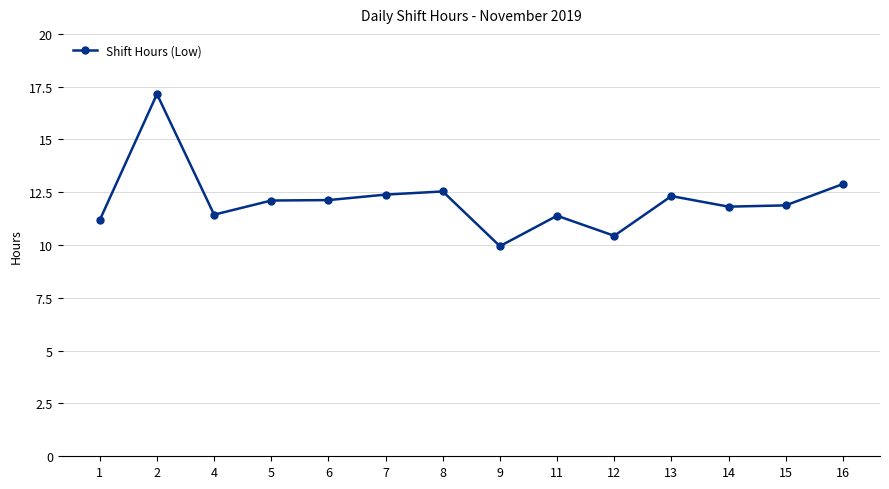

What is the value of the 10th point from the left?

10.4